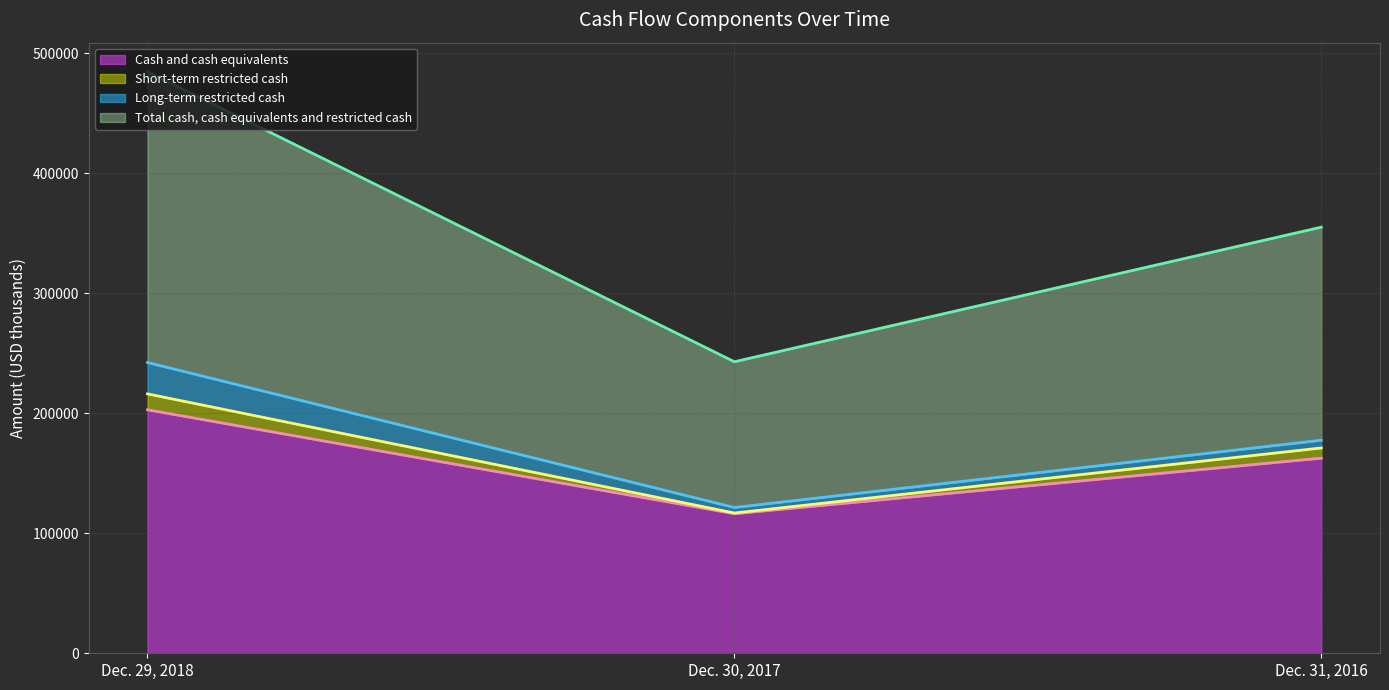

What is the highest value of the Cash and cash equivalents series?

202954